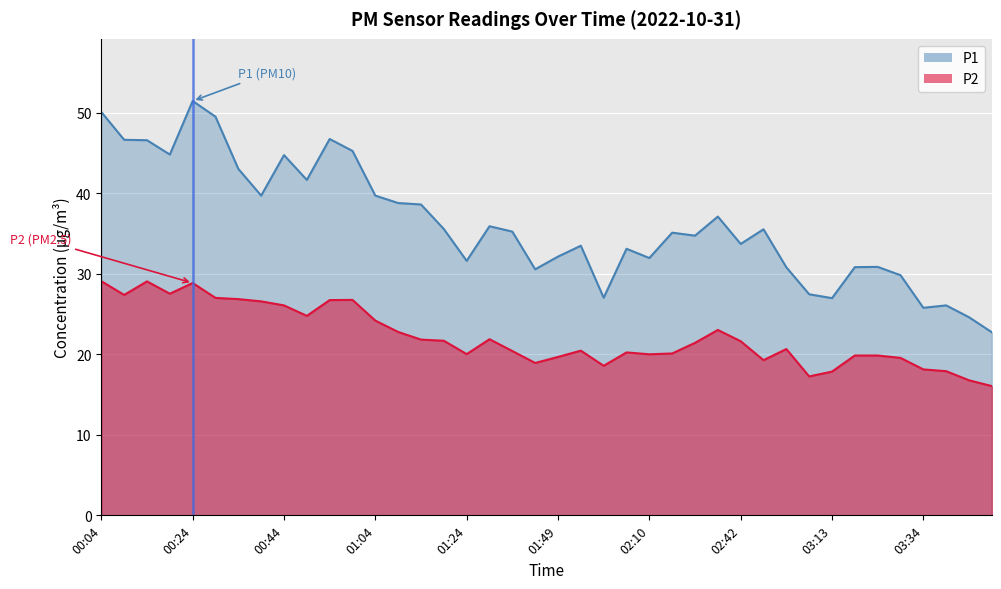

True or false: P1 and P2 cross at least once.

False